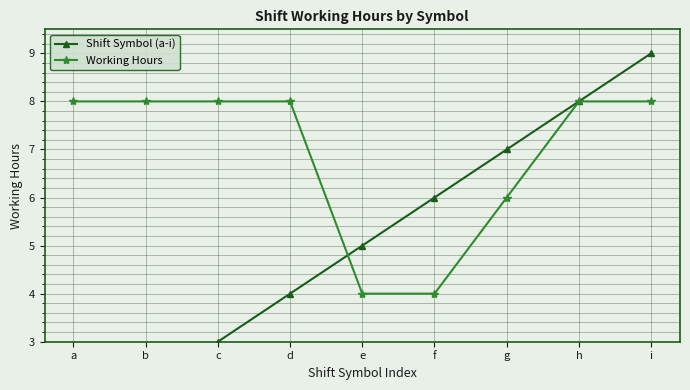

Rank the series by their average value, from lowest to highest.

Shift Symbol (a-i), Working Hours